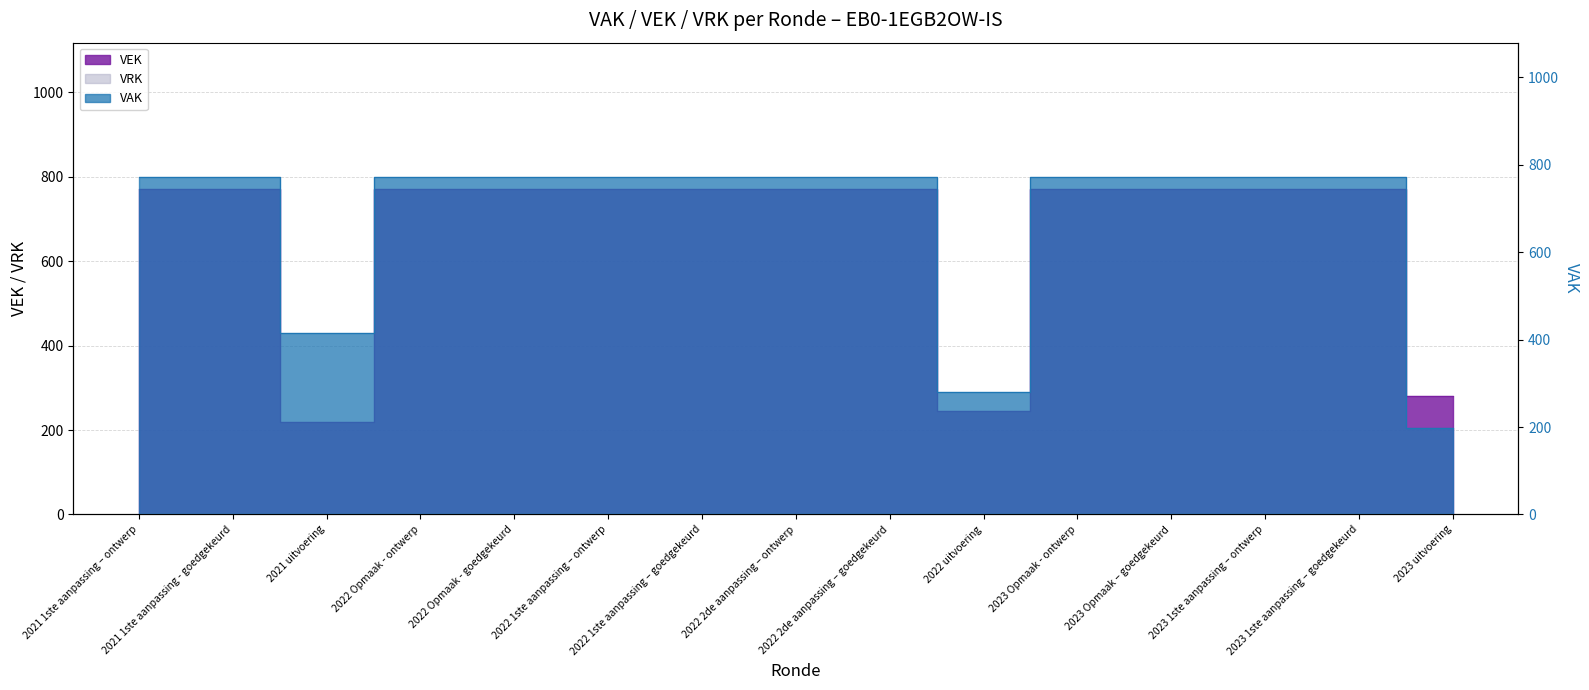

Rank the categories by value from highest to lowest.

2021 1ste aanpassing – ontwerp, 2021 1ste aanpassing - goedgekeurd, 2022 Opmaak - ontwerp, 2022 Opmaak - goedgekeurd, 2022 1ste aanpassing – ontwerp, 2022 1ste aanpassing – goedgekeurd, 2022 2de aanpassing – ontwerp, 2022 2de aanpassing – goedgekeurd, 2023 Opmaak - ontwerp, 2023 Opmaak – goedgekeurd, 2023 1ste aanpassing – ontwerp, 2023 1ste aanpassing – goedgekeurd, 2023 uitvoering, 2022 uitvoering, 2021 uitvoering